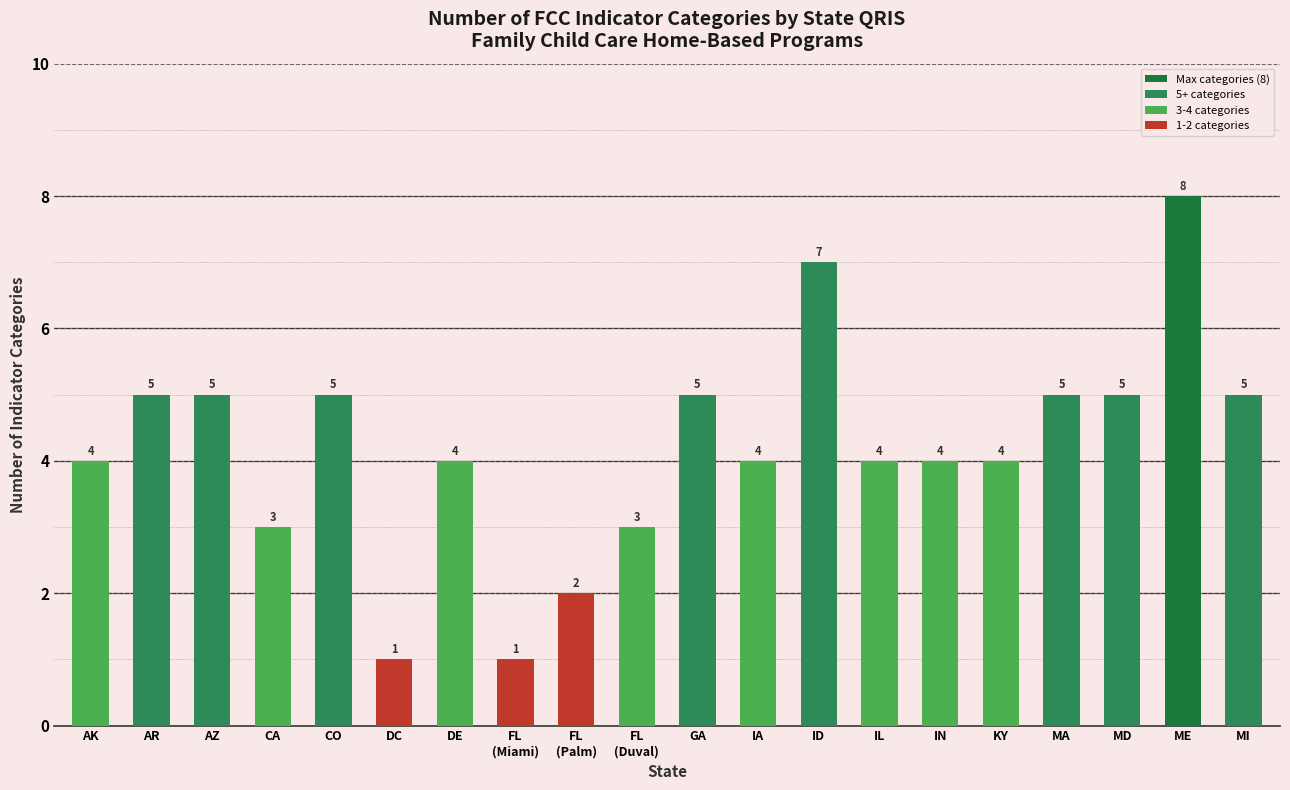

Read the value at ME.

8